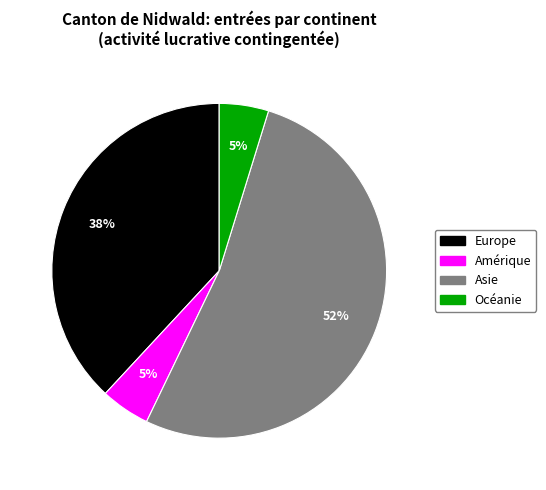

To the nearest percent, what is the average slice percentage?

25%